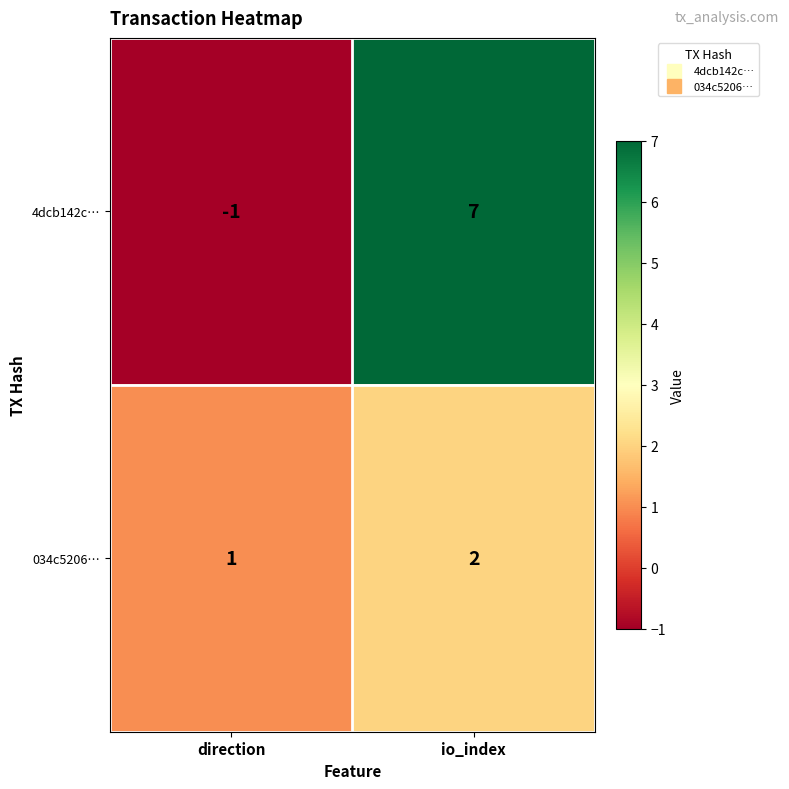

At which label is 4dcb142c… closest to 3?

direction